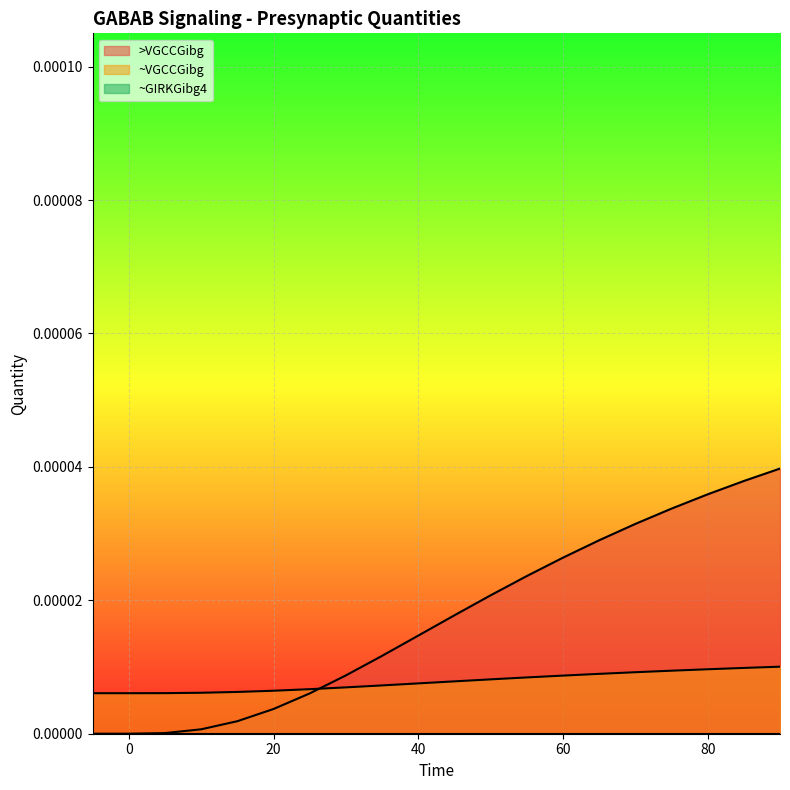

Which series has the largest range (max minus min)?

>VGCCGibg